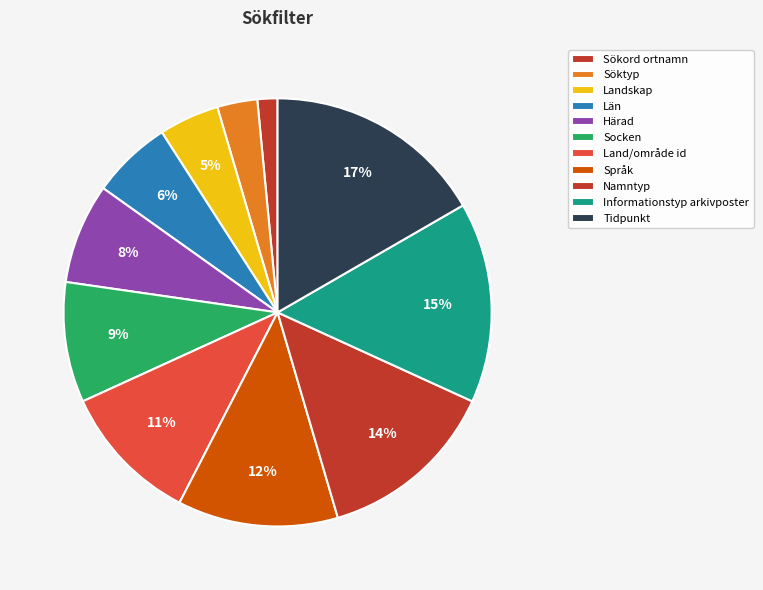

Which slice is the largest?

Tidpunkt